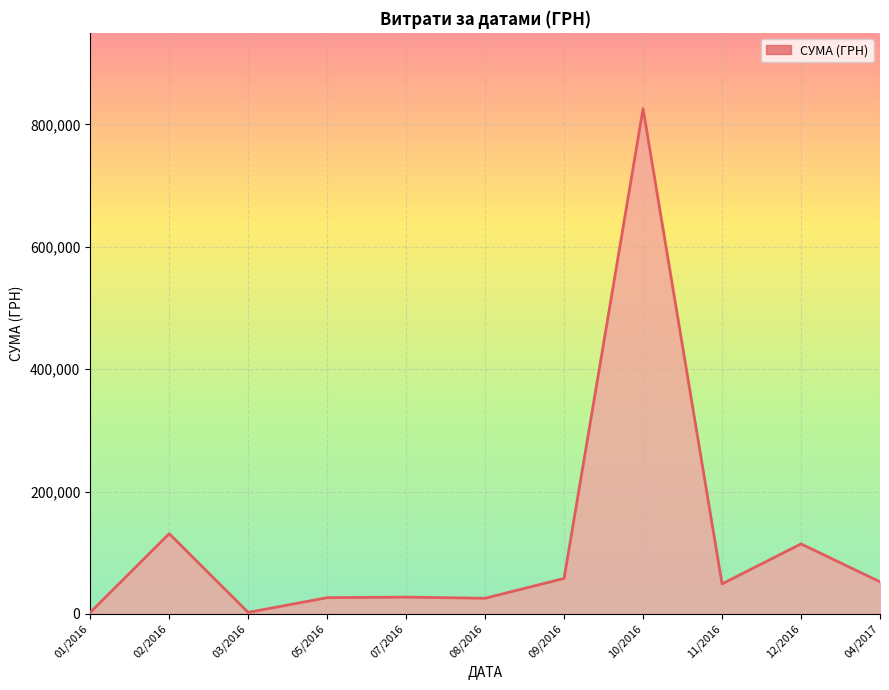

The value at 02/2016 is 131134.0. True or false?

True